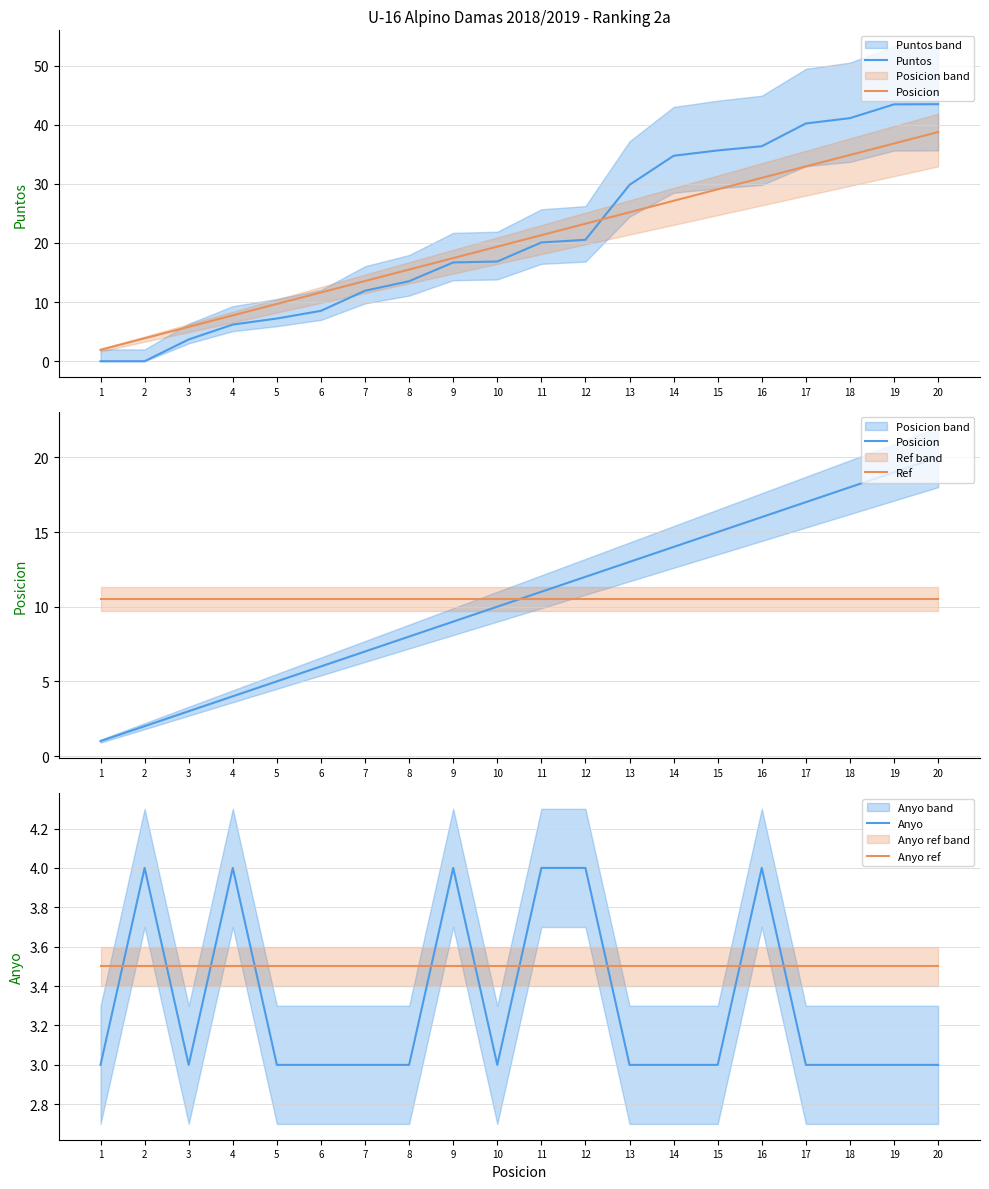

True or false: Ref has more than 1 points higher than both neighbors.

False